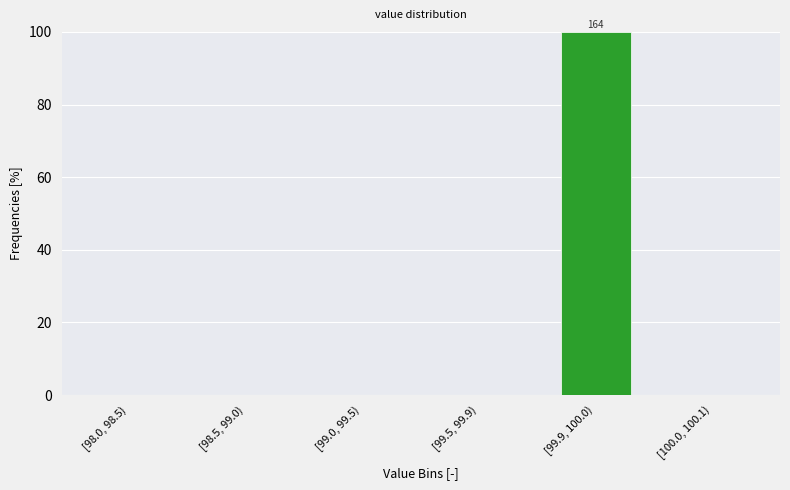

Reading left to right, what are all the values shown in this chart?

[98.0, 98.5)=0	[98.5, 99.0)=0	[99.0, 99.5)=0	[99.5, 99.9)=0	[99.9, 100.0)=100	[100.0, 100.1)=0